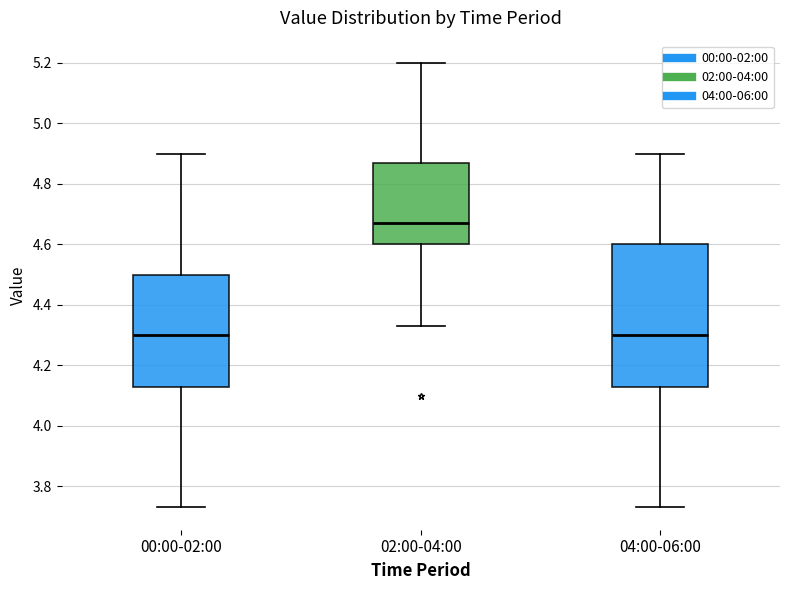

Reading left to right, read every box against the y-axis: the position of its median line, the range the box covers, and the ends of its whiskers. The values are not printed on the chart, so give them approximately, as read against the axis.

00:00-02:00: median 4.30, box 4.14 to 4.50, whiskers 3.74 to 4.90
02:00-04:00: median 4.68, box 4.60 to 4.88, whiskers 4.34 to 5.20
04:00-06:00: median 4.30, box 4.14 to 4.60, whiskers 3.74 to 4.90